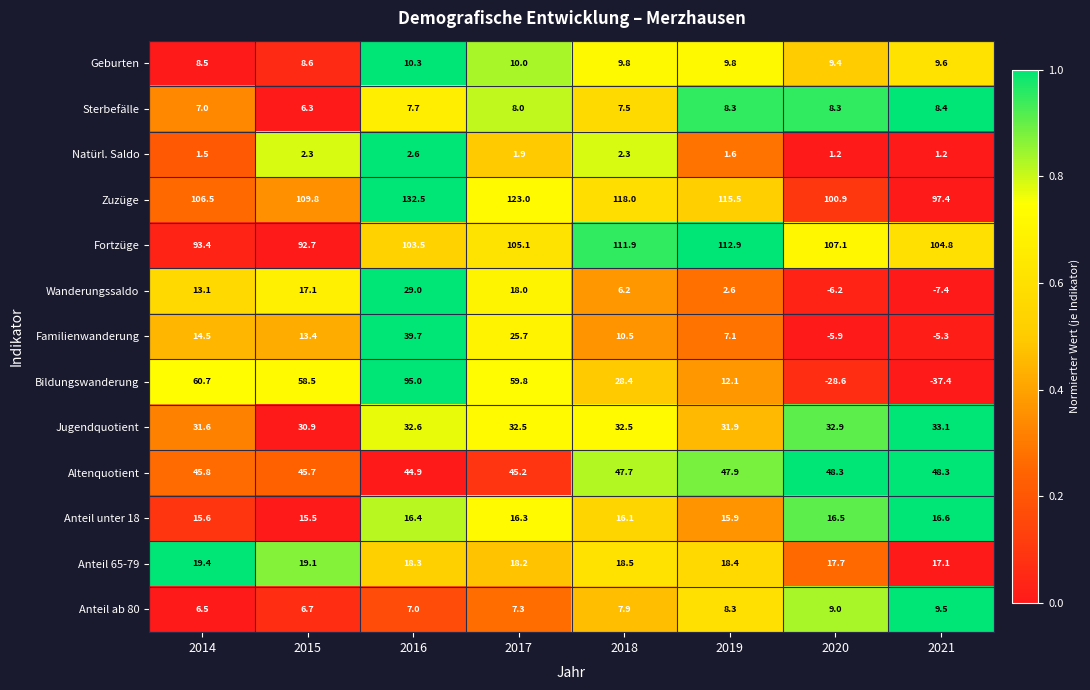

At which label is Geburten closest to 9?

2015